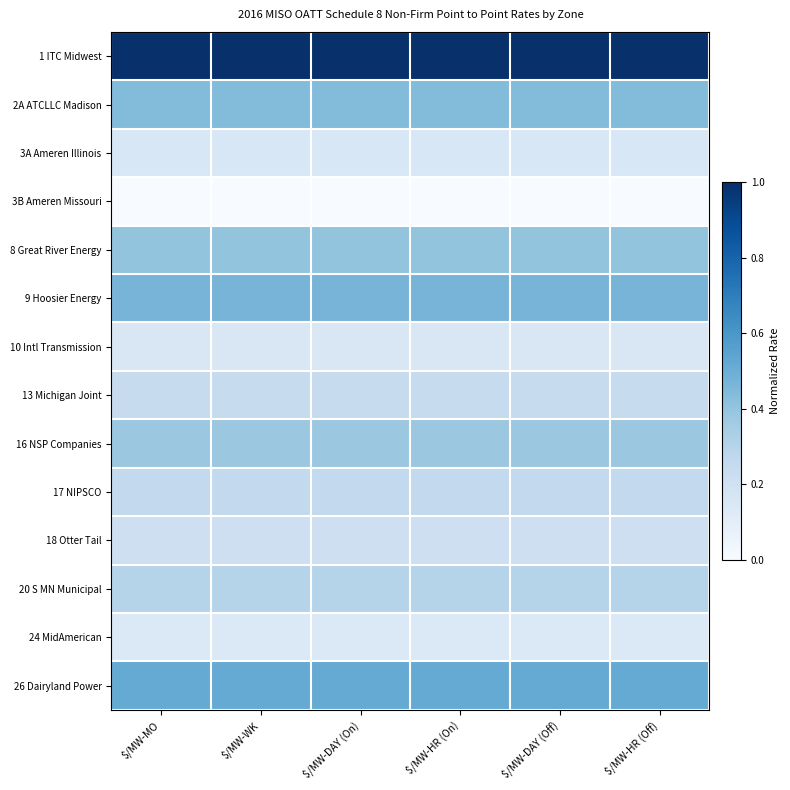

Reading left to right, what are all the values shown in this chart?

1 ITC Midwest: $/MW-MO=1.0	$/MW-WK=1.0	$/MW-DAY (On)=1.0	$/MW-HR (On)=1.0	$/MW-DAY (Off)=1.0	$/MW-HR (Off)=1.0
2A ATCLLC Madison: $/MW-MO=0.4	$/MW-WK=0.4	$/MW-DAY (On)=0.4	$/MW-HR (On)=0.4	$/MW-DAY (Off)=0.4	$/MW-HR (Off)=0.4
3A Ameren Illinois: $/MW-MO=0.2	$/MW-WK=0.2	$/MW-DAY (On)=0.2	$/MW-HR (On)=0.2	$/MW-DAY (Off)=0.2	$/MW-HR (Off)=0.2
3B Ameren Missouri: $/MW-MO=0.0	$/MW-WK=0.0	$/MW-DAY (On)=0.0	$/MW-HR (On)=0.0	$/MW-DAY (Off)=0.0	$/MW-HR (Off)=0.0
8 Great River Energy: $/MW-MO=0.4	$/MW-WK=0.4	$/MW-DAY (On)=0.4	$/MW-HR (On)=0.4	$/MW-DAY (Off)=0.4	$/MW-HR (Off)=0.4
9 Hoosier Energy: $/MW-MO=0.5	$/MW-WK=0.5	$/MW-DAY (On)=0.5	$/MW-HR (On)=0.5	$/MW-DAY (Off)=0.5	$/MW-HR (Off)=0.5
10 Intl Transmission: $/MW-MO=0.2	$/MW-WK=0.2	$/MW-DAY (On)=0.2	$/MW-HR (On)=0.2	$/MW-DAY (Off)=0.2	$/MW-HR (Off)=0.2
13 Michigan Joint: $/MW-MO=0.2	$/MW-WK=0.2	$/MW-DAY (On)=0.2	$/MW-HR (On)=0.2	$/MW-DAY (Off)=0.2	$/MW-HR (Off)=0.2
16 NSP Companies: $/MW-MO=0.4	$/MW-WK=0.4	$/MW-DAY (On)=0.4	$/MW-HR (On)=0.4	$/MW-DAY (Off)=0.4	$/MW-HR (Off)=0.4
17 NIPSCO: $/MW-MO=0.3	$/MW-WK=0.3	$/MW-DAY (On)=0.3	$/MW-HR (On)=0.3	$/MW-DAY (Off)=0.3	$/MW-HR (Off)=0.3
18 Otter Tail: $/MW-MO=0.2	$/MW-WK=0.2	$/MW-DAY (On)=0.2	$/MW-HR (On)=0.2	$/MW-DAY (Off)=0.2	$/MW-HR (Off)=0.2
20 S MN Municipal: $/MW-MO=0.3	$/MW-WK=0.3	$/MW-DAY (On)=0.3	$/MW-HR (On)=0.3	$/MW-DAY (Off)=0.3	$/MW-HR (Off)=0.3
24 MidAmerican: $/MW-MO=0.1	$/MW-WK=0.1	$/MW-DAY (On)=0.1	$/MW-HR (On)=0.1	$/MW-DAY (Off)=0.1	$/MW-HR (Off)=0.1
26 Dairyland Power: $/MW-MO=0.5	$/MW-WK=0.5	$/MW-DAY (On)=0.5	$/MW-HR (On)=0.5	$/MW-DAY (Off)=0.5	$/MW-HR (Off)=0.5